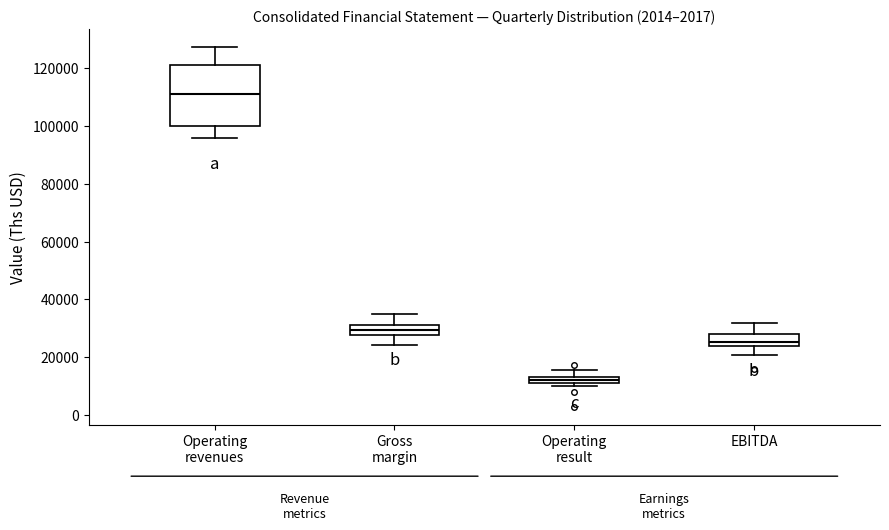

Where is the lower edge of the box for EBITDA on the y-axis? The values are not printed on the chart, so give them approximately, as read against the axis.

24000